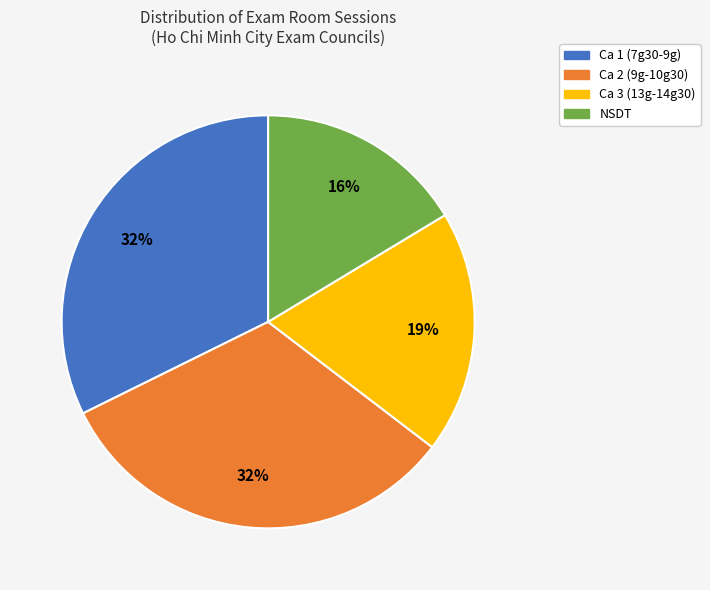

To the nearest percent, what is the difference between the largest and smallest slice percentages?

16%